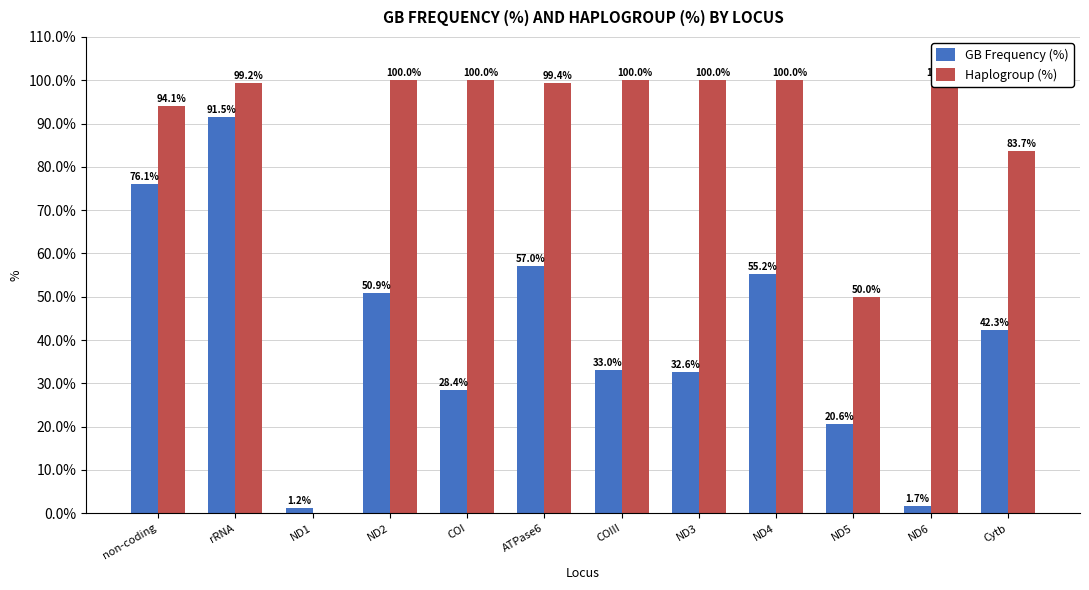

What are all the series names shown in the legend?

GB Frequency (%), Haplogroup (%)